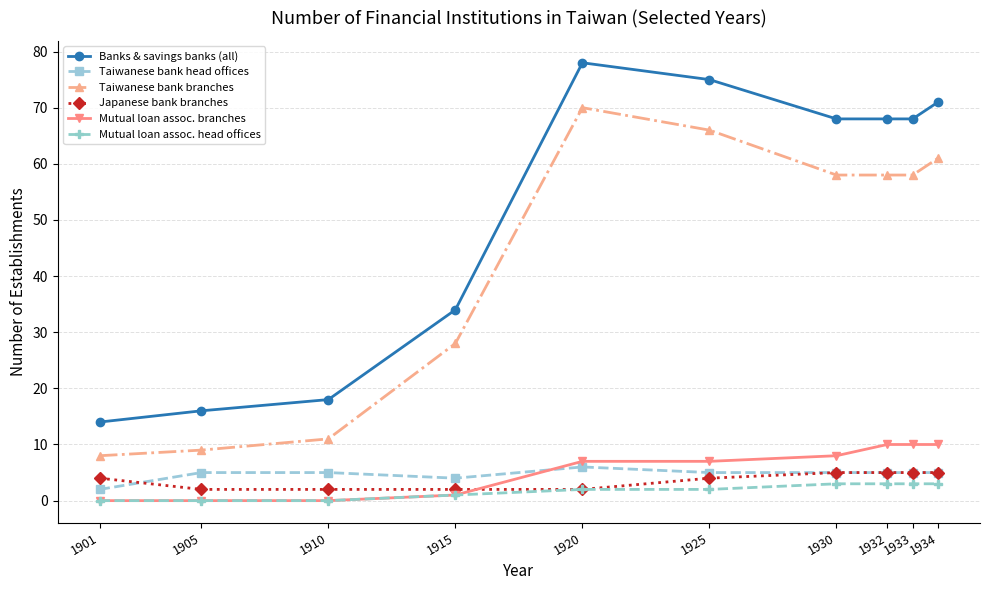

The Mutual loan assoc. branches series shows 13 at 1934. True or false?

False